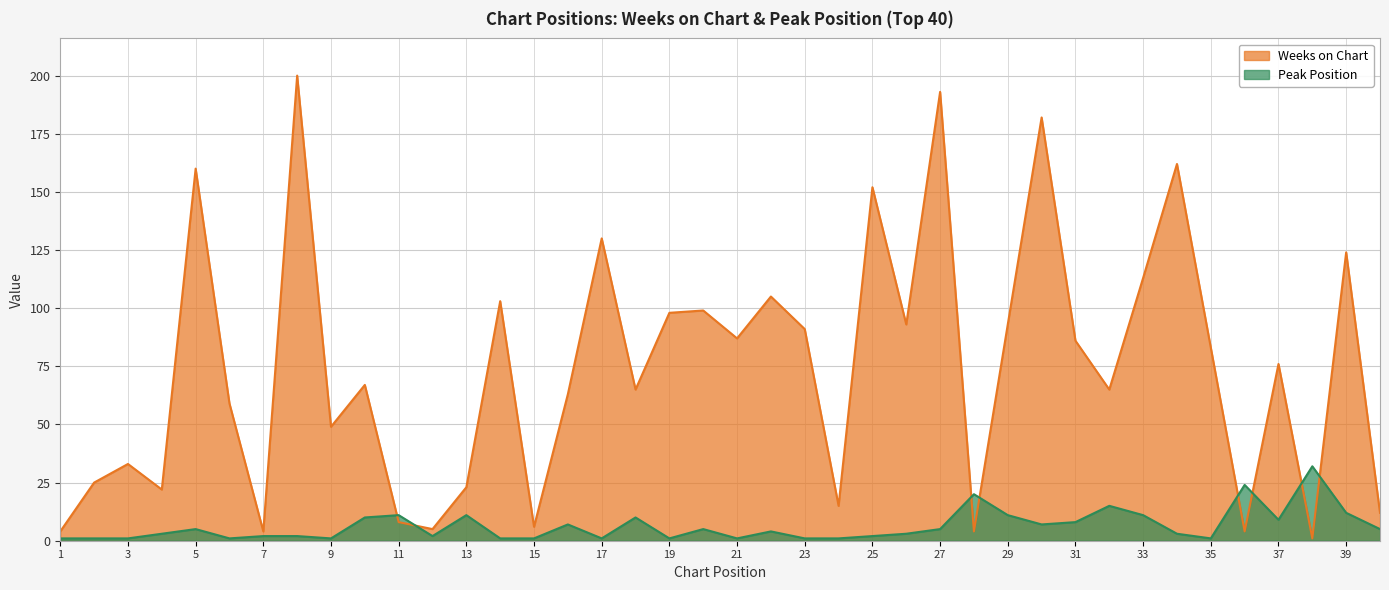

How many lines are shown in the chart?

2